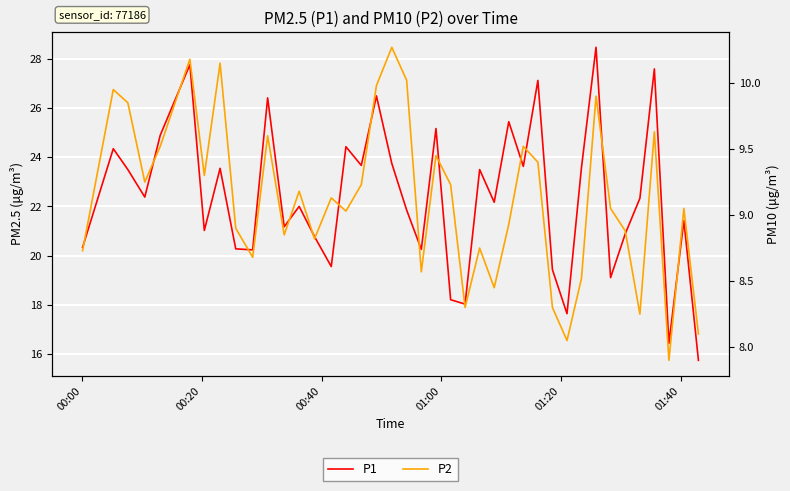

What is the difference between the maximum and minimum values in the P1 series?

12.8